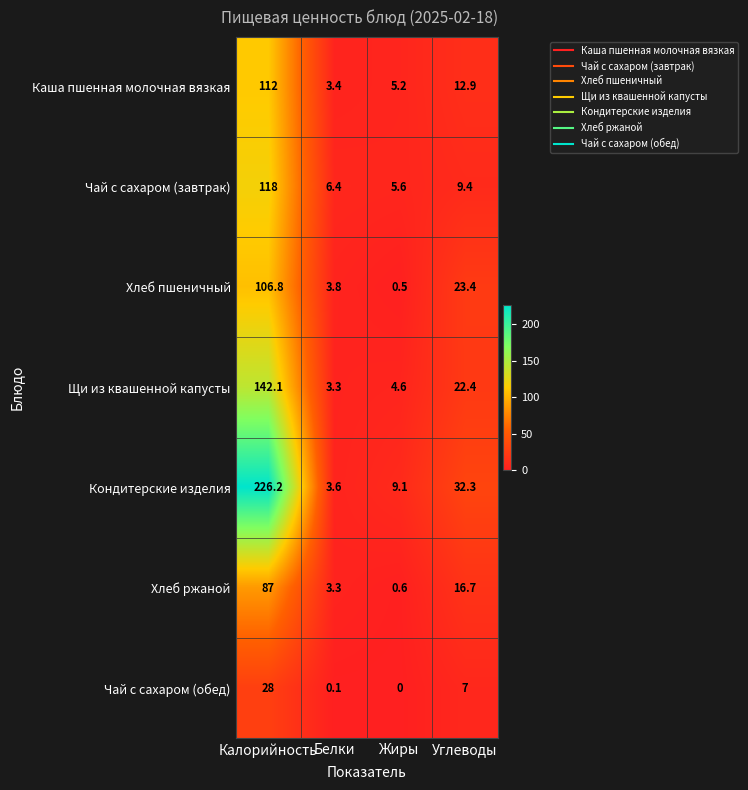

Where is Щи из квашенной капусты nearest to the value 72?

Углеводы